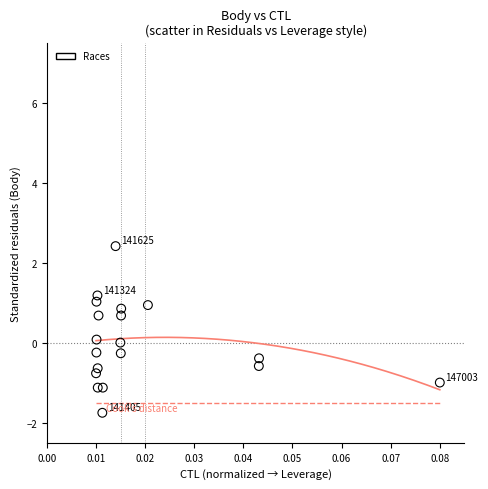

What is the range of Y values (max minus min)?

4.2